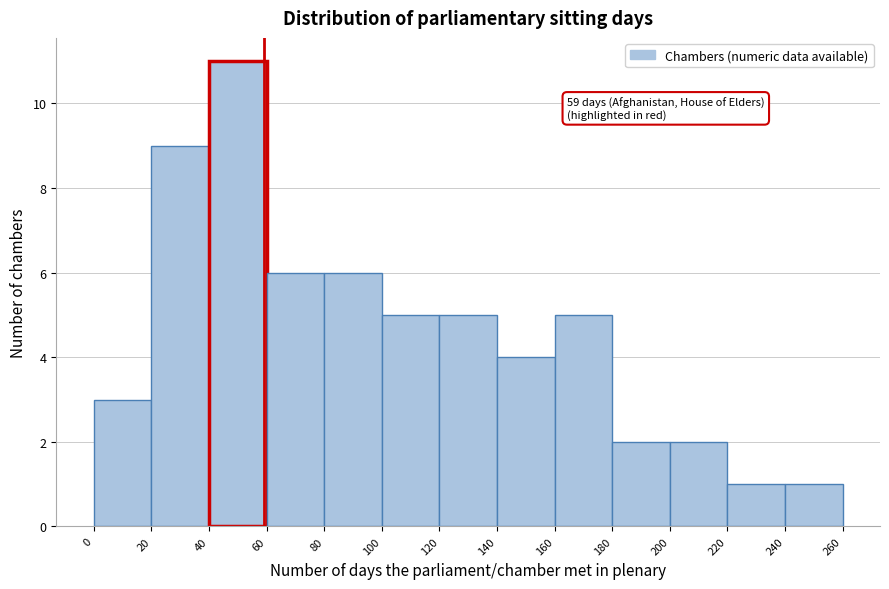

Over which range of the x-axis is the bar tallest?

40 to 60